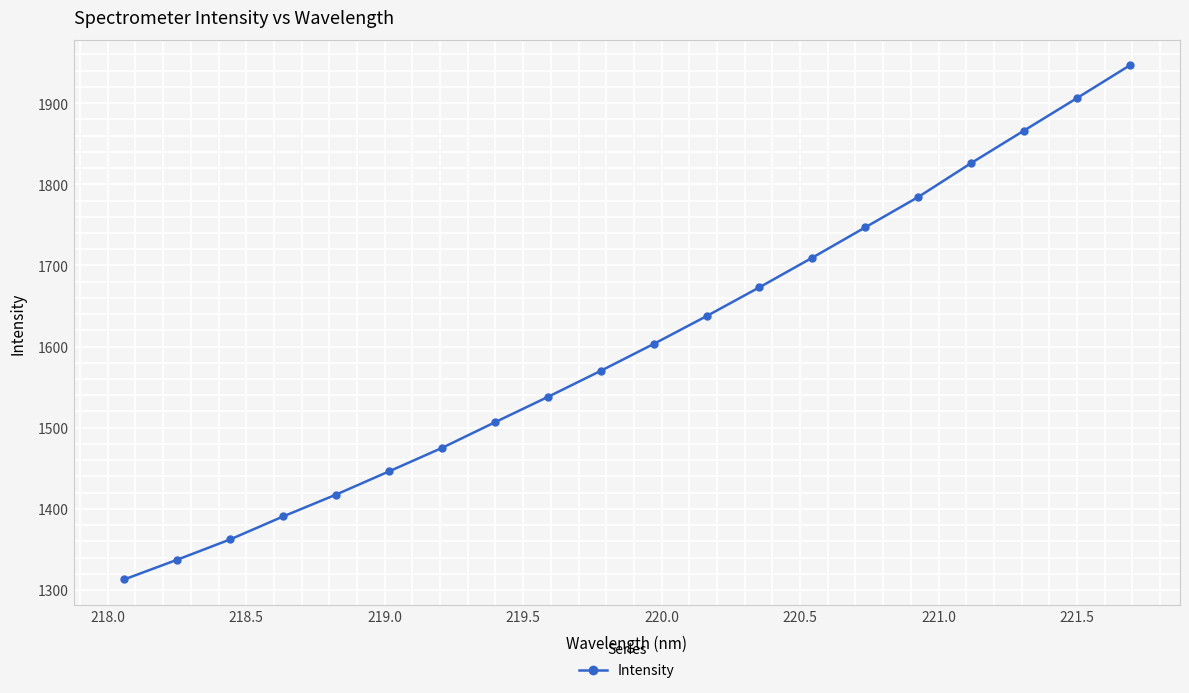

What is the maximum value shown in the chart?

1946.6